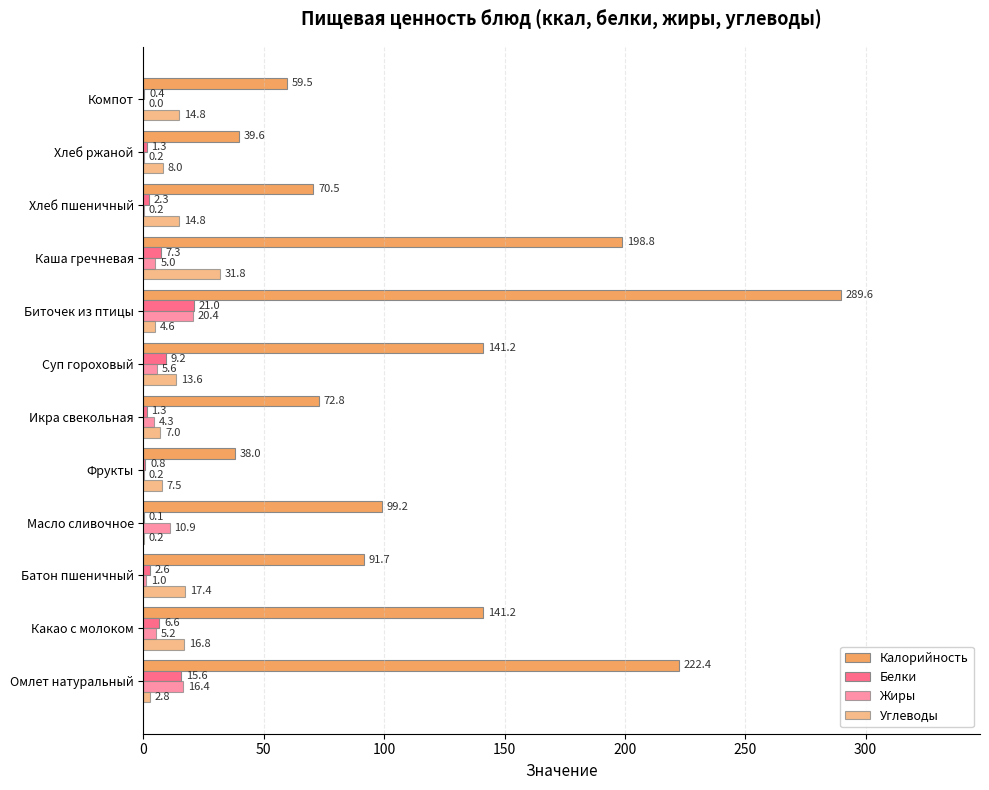

List the series in order of their peak value, highest first.

Калорийность, Углеводы, Белки, Жиры